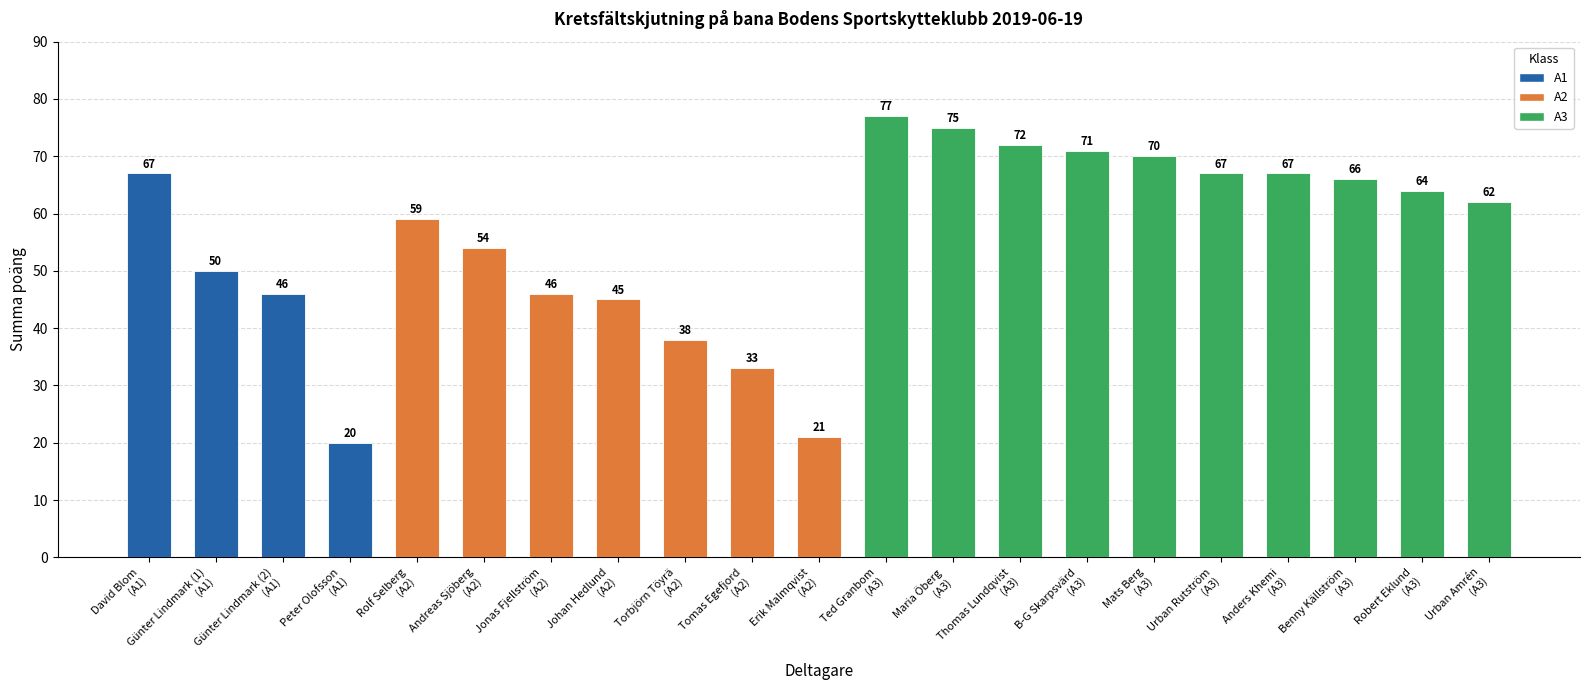

Count the number of data series in this chart.

1